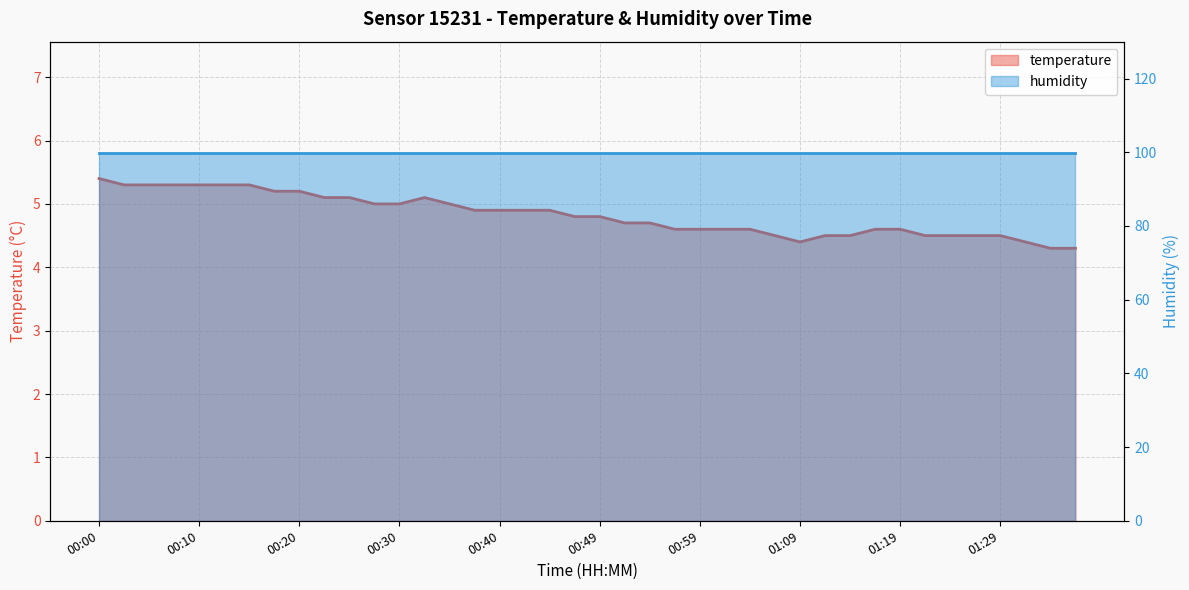

What is the difference between the maximum and minimum values?

1.1